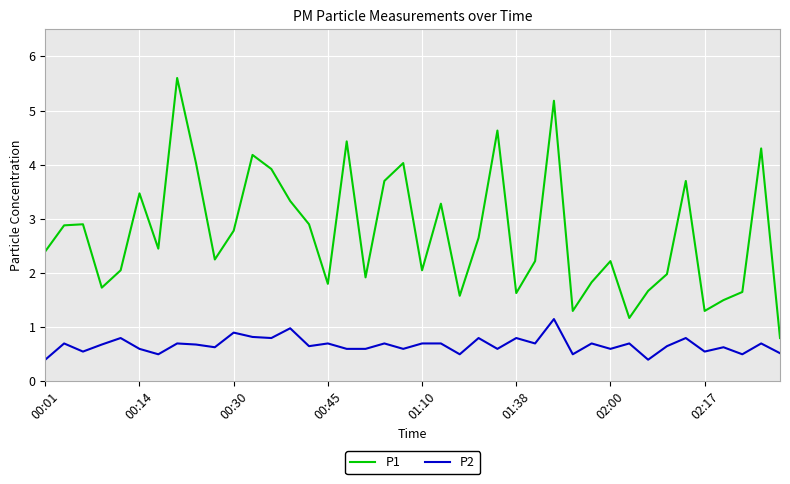

Which series has the largest range (max minus min)?

P1